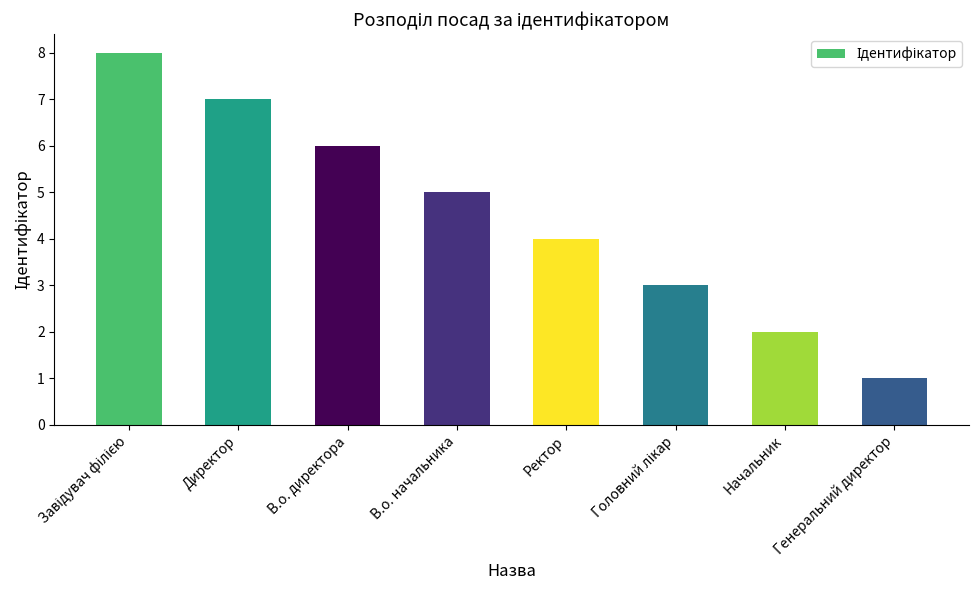

The value at В.о. начальника is 2. True or false?

False